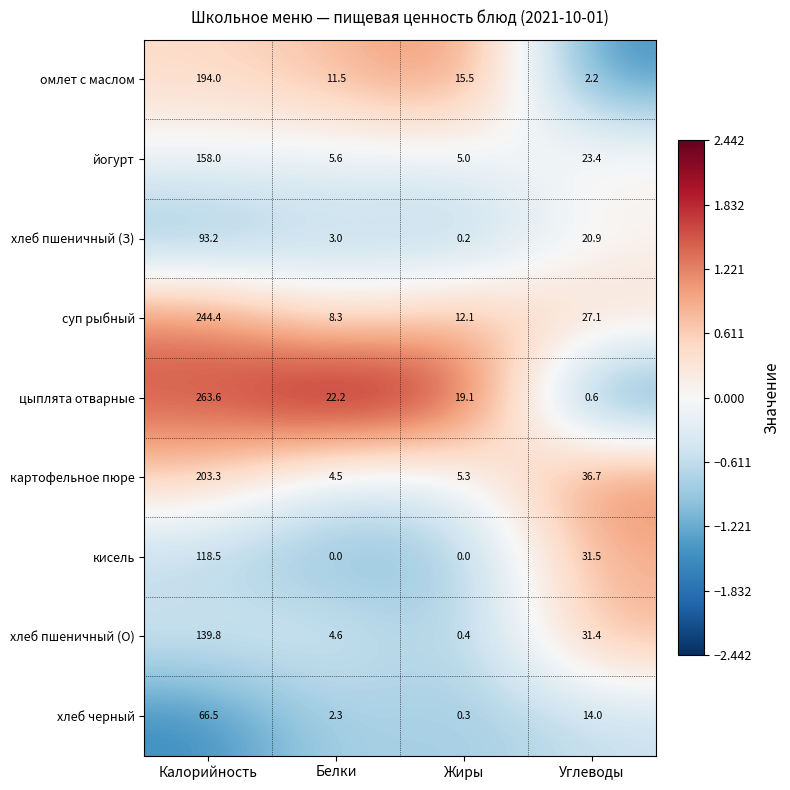

What is the difference between the картофельное пюре values at Углеводы and Белки?

32.2